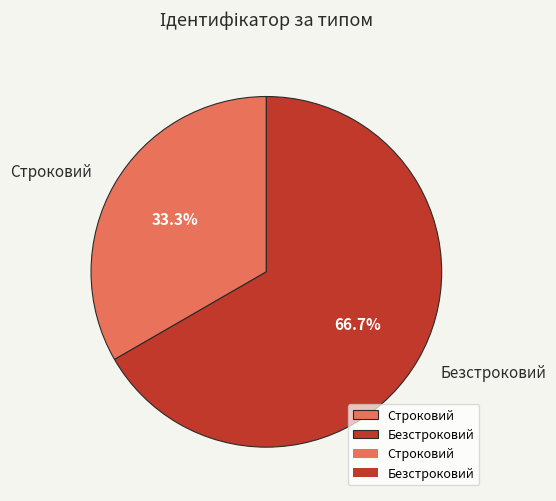

How many segments does this pie chart have?

2